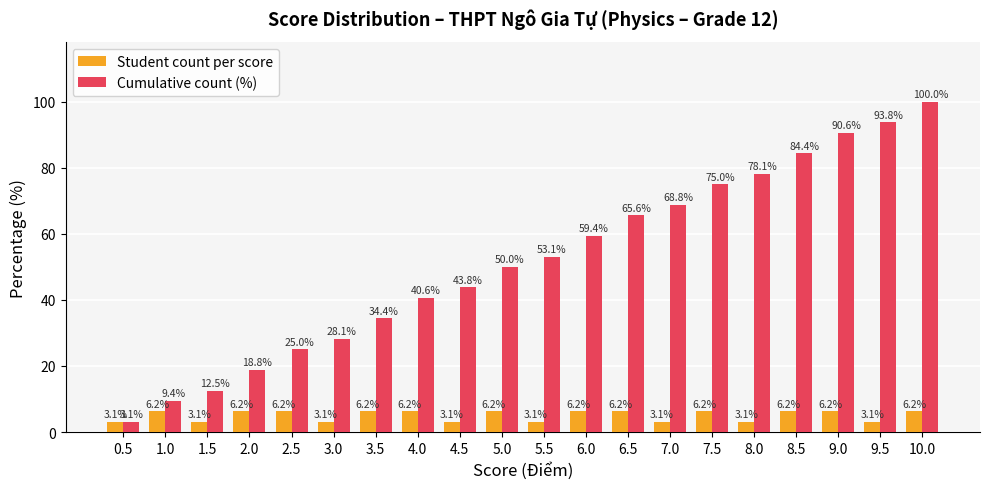

At which category is the sum across all series the highest?

10.0